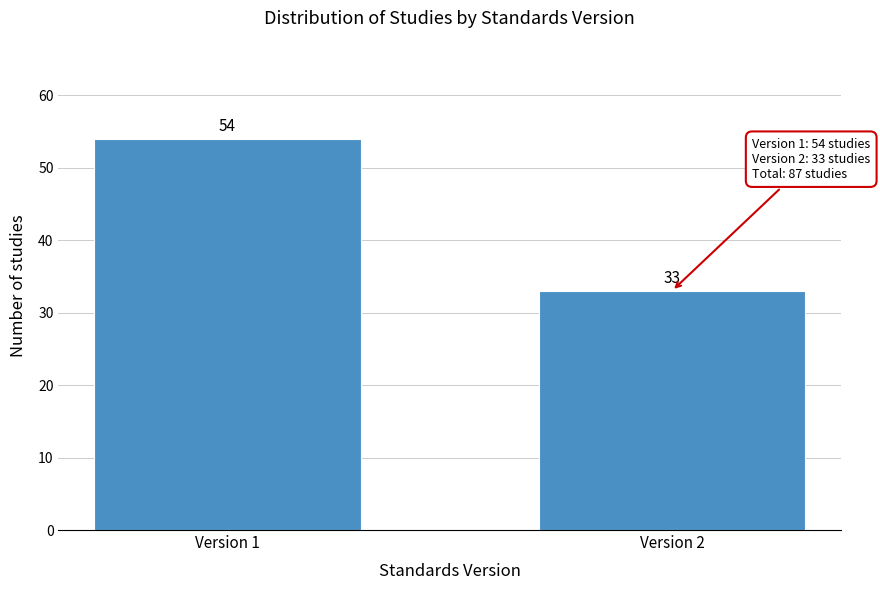

Reading left to right, list all the values displayed in this chart.

Version 1=54	Version 2=33